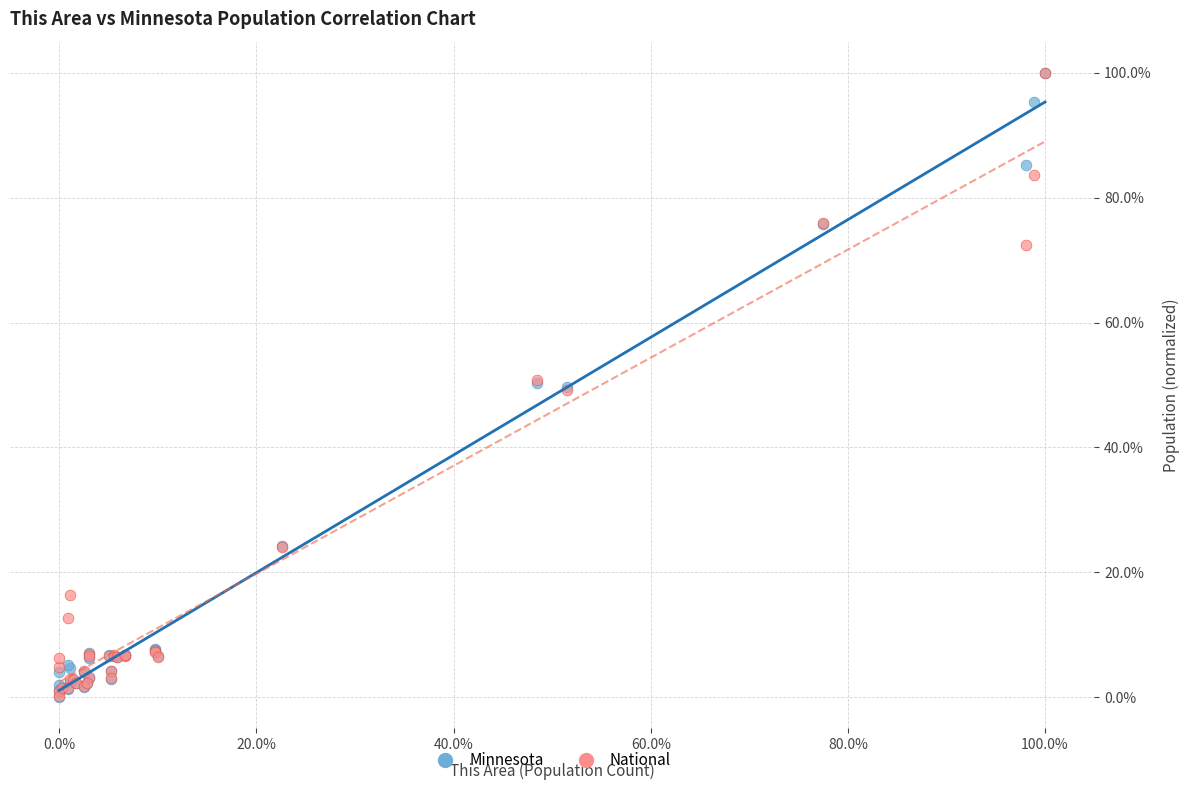

What are all the series names shown in the legend?

Minnesota, National